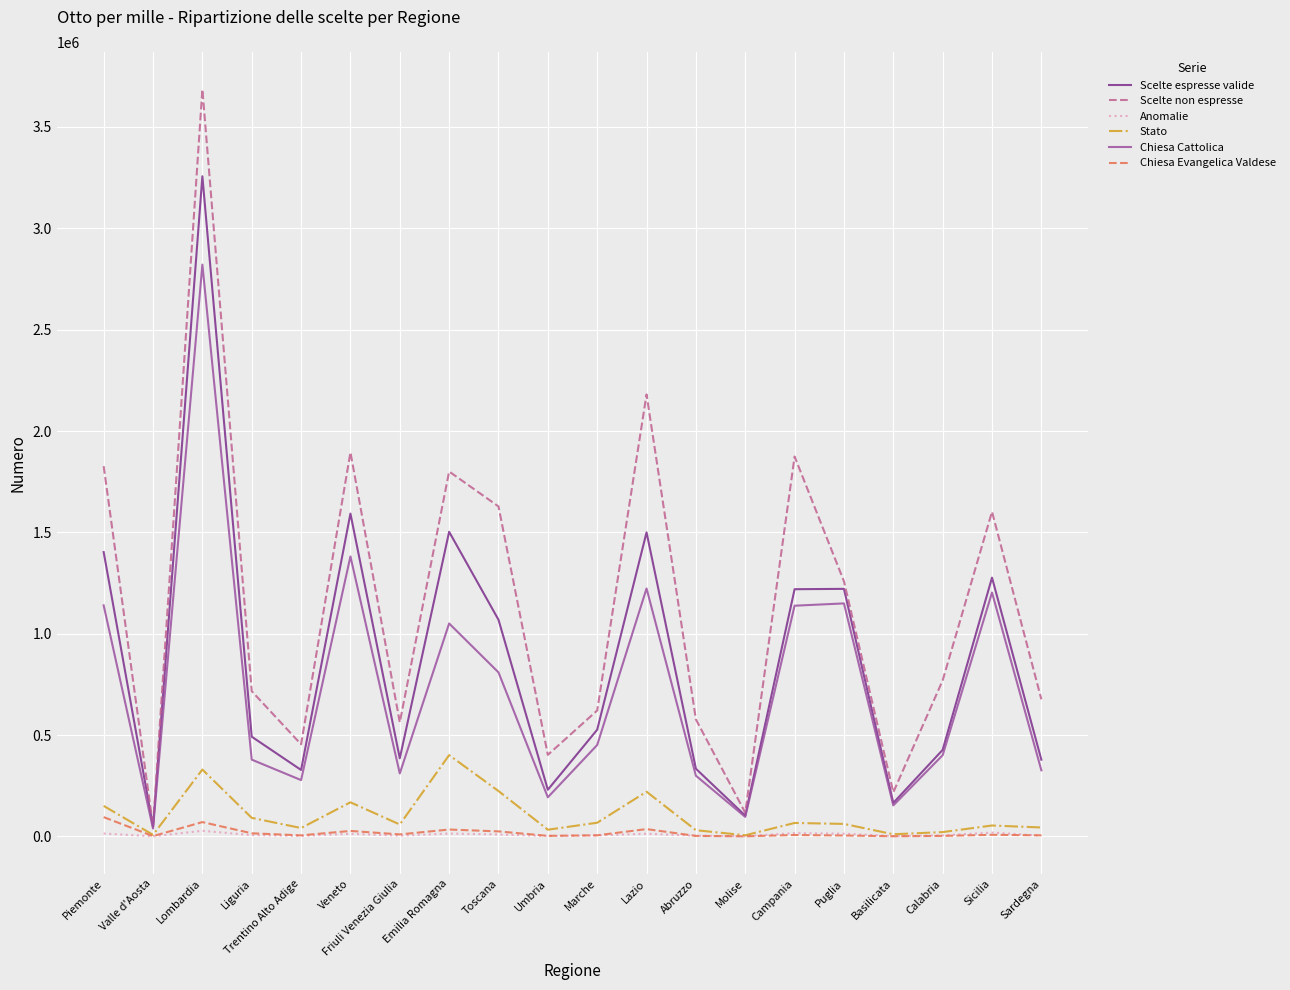

The value of Chiesa Cattolica at Puglia is 1921685. True or false?

False